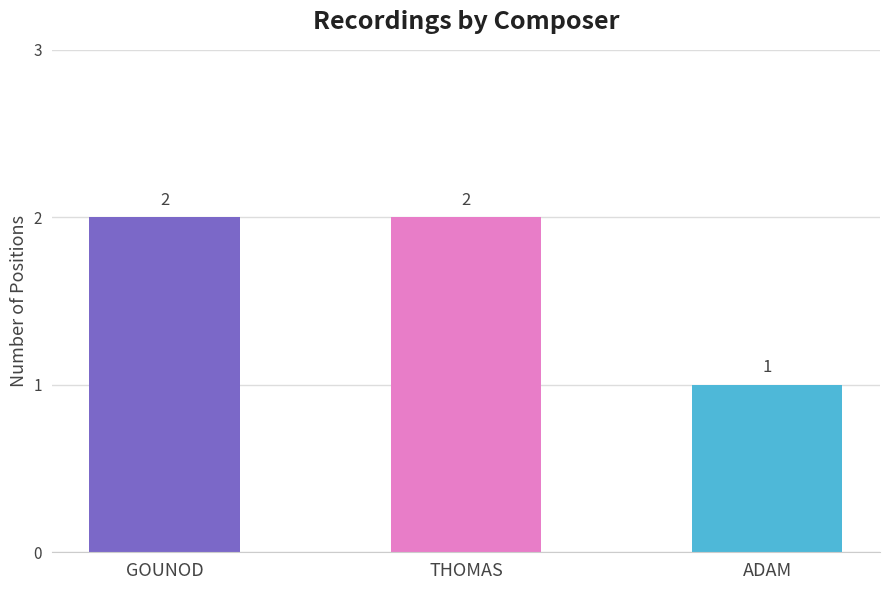

What is the approximate value at THOMAS?

2